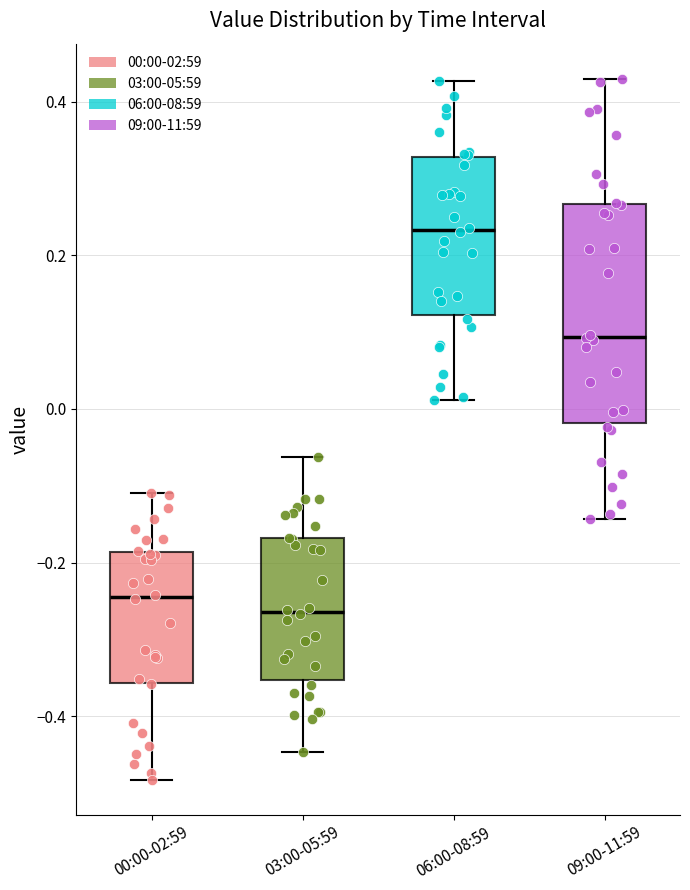

Where does the lower whisker of the box for 09:00-11:59 end on the y-axis? The values are not printed on the chart, so give them approximately, as read against the axis.

-0.14